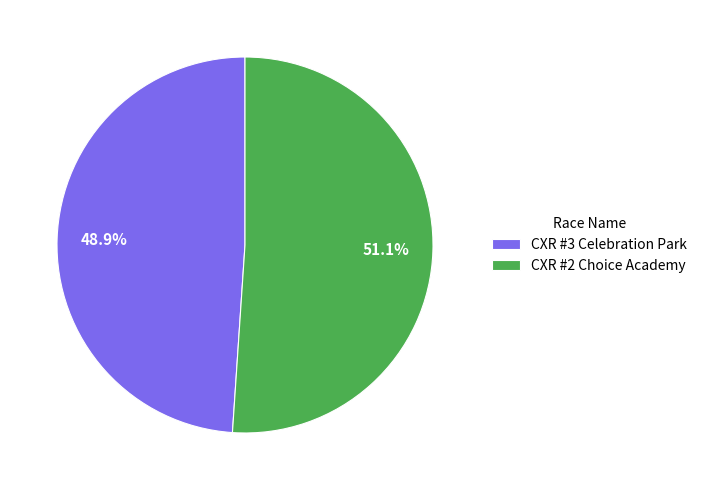

What percentage do CXR #3 Celebration Park and CXR #2 Choice Academy together represent?

100.0%